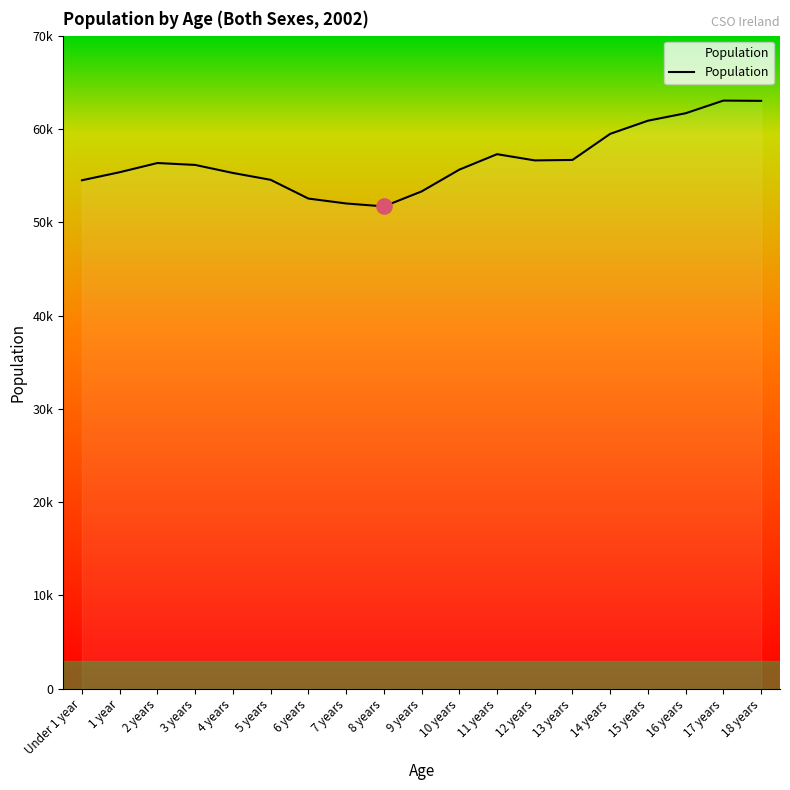

What is the change in value from 4 years to 14 years?

+4193